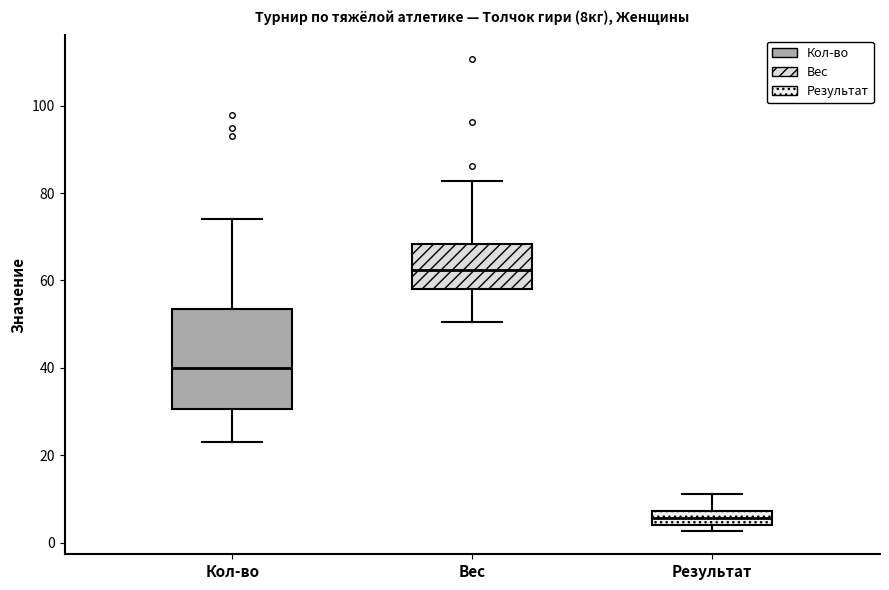

Which box has the highest median line?

Вес